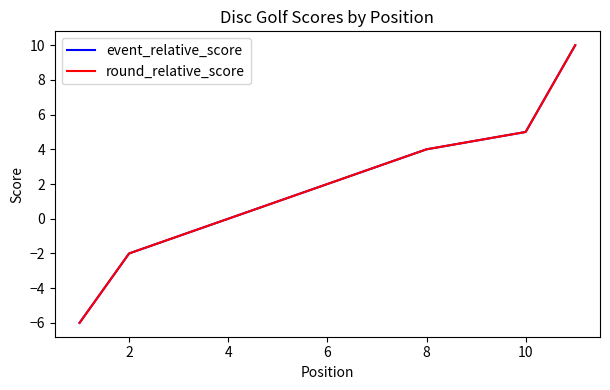

Which series has the largest total across all categories?

event_relative_score